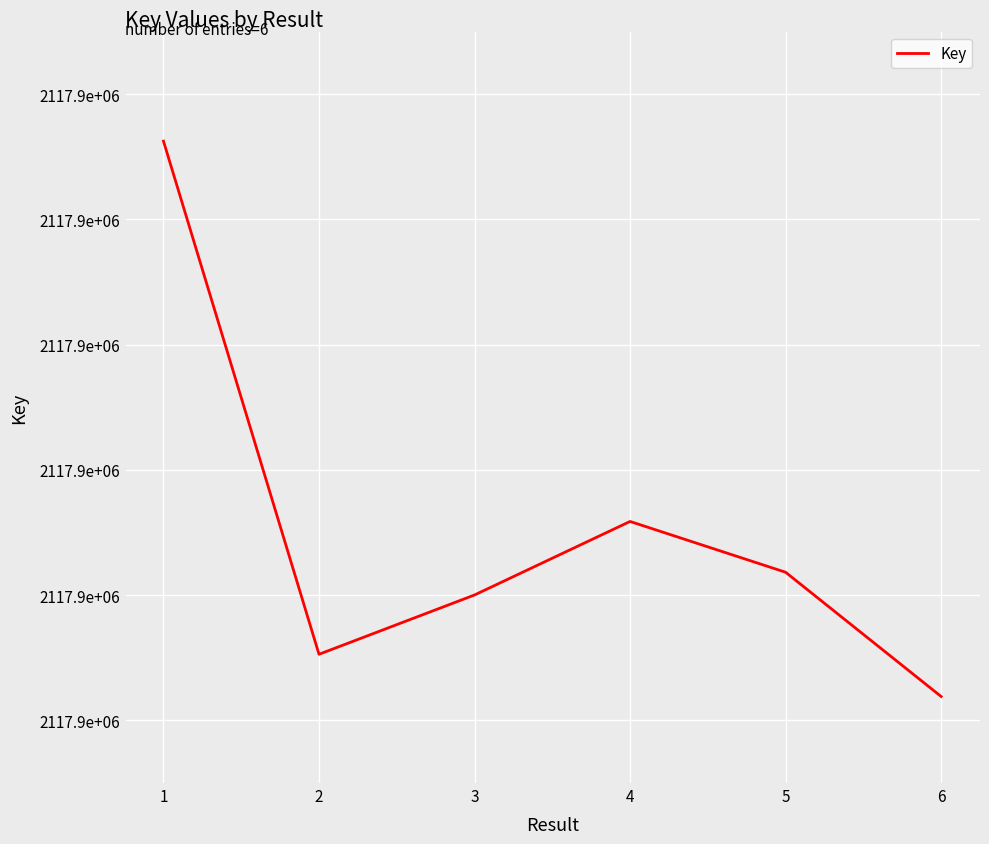

At which label is the value closest to 2117888816?

4